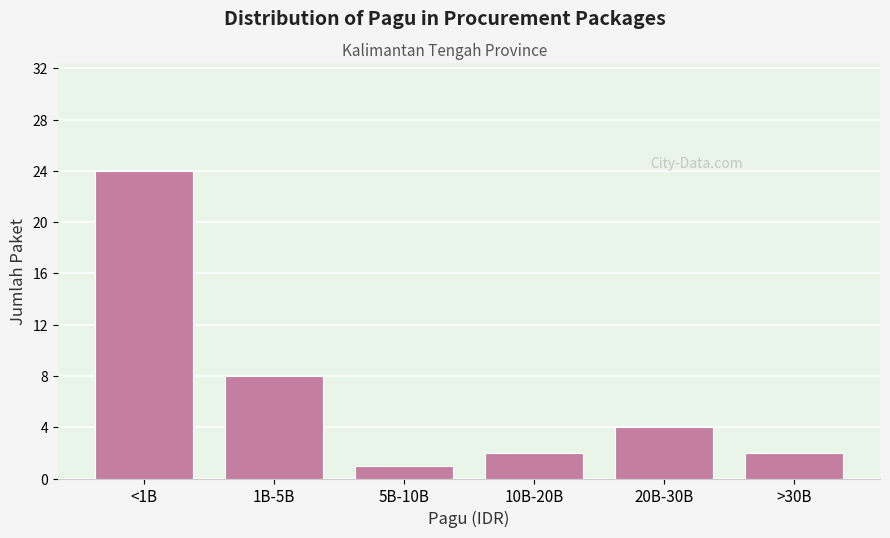

Reading right to left, what are all the values shown in this chart?

>30B=2	20B-30B=4	10B-20B=2	5B-10B=1	1B-5B=8	<1B=24